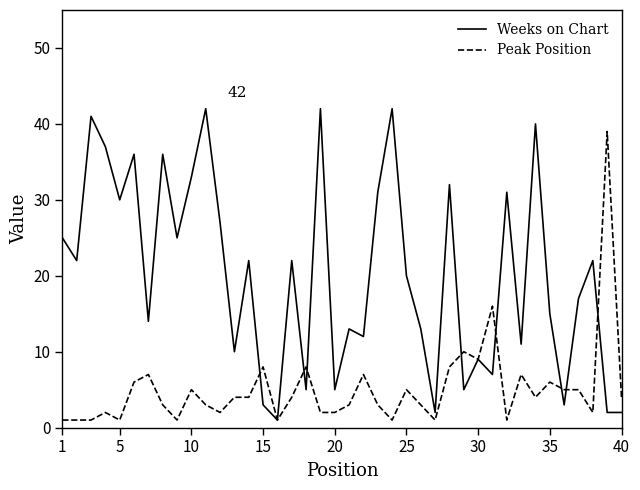

What is the maximum value shown in the chart?

42